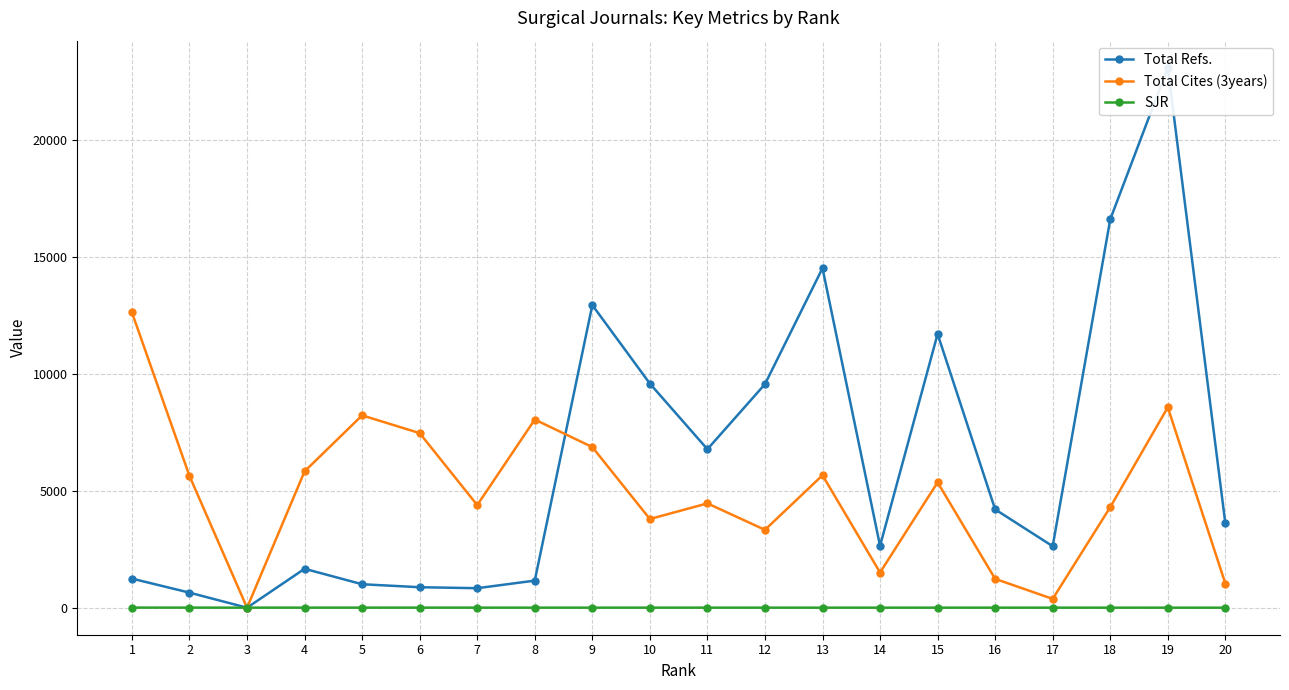

Reading right to left, list all the values displayed in this chart.

Total Refs.: 20=3612.0	19=23100.0	18=16611.0	17=2630.0	16=4206.0	15=11708.0	14=2646.0	13=14523.0	12=9563.0	11=6780.0	10=9587.0	9=12945.0	8=1159.0	7=835.0	6=877.0	5=1004.0	4=1665.0	3=0.0	2=645.0	1=1245.0
Total Cites (3years): 20=1034.0	19=8572.0	18=4301.0	17=378.0	16=1234.0	15=5362.0	14=1506.0	13=5665.0	12=3331.0	11=4463.0	10=3794.0	9=6871.0	8=8049.0	7=4389.0	6=7468.0	5=8228.0	4=5832.0	3=0.0	2=5634.0	1=12629.0
SJR: 20=1.9	19=1.9	18=2.0	17=2.0	16=2.1	15=2.2	14=2.3	13=2.3	12=2.3	11=2.4	10=2.5	9=2.6	8=2.7	7=2.7	6=3.0	5=3.0	4=3.0	3=3.1	2=4.2	1=4.6